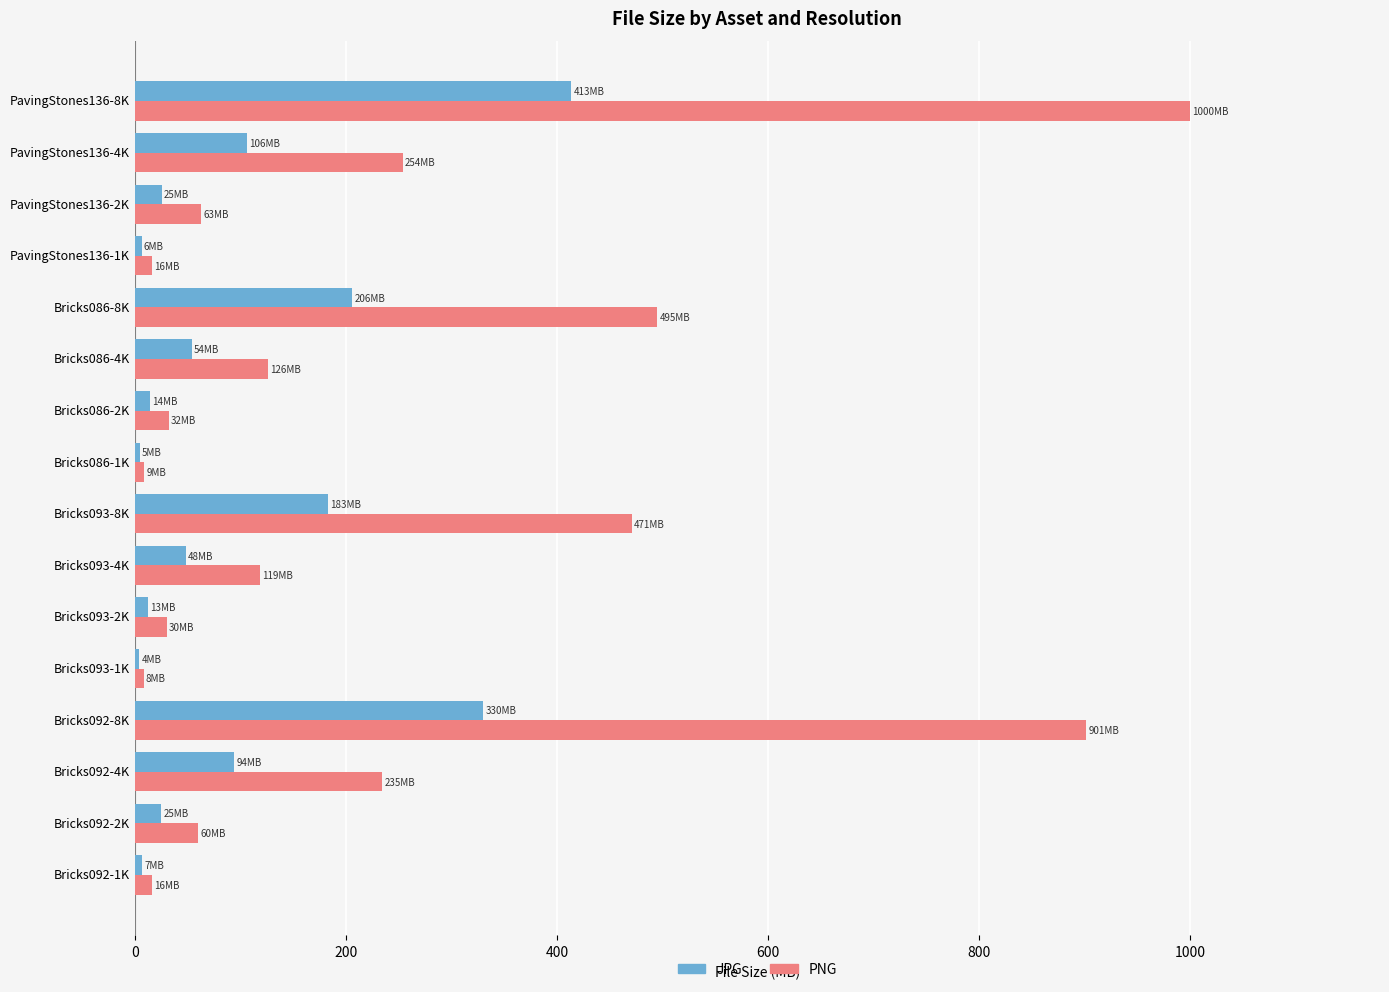

Which series has the widest spread of values?

PNG